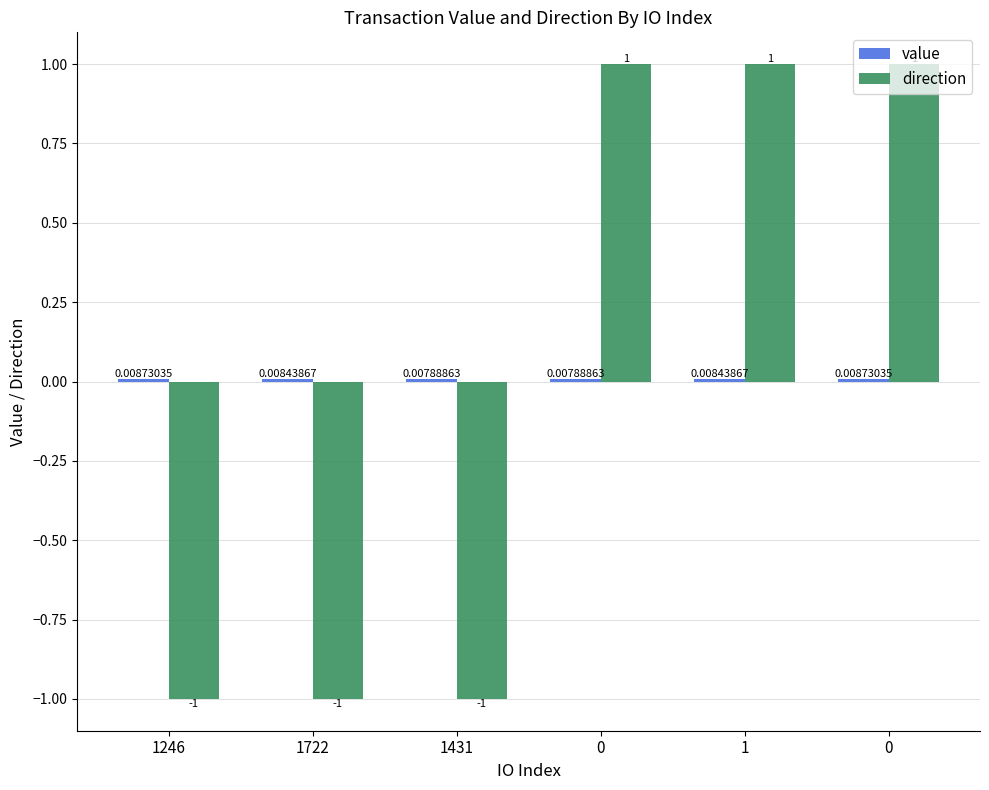

Reading left to right, transcribe all the data shown in this chart.

value: 0.0	0.0	0.0	0.0	0.0	0.0
direction: -1.0	-1.0	-1.0	1.0	1.0	1.0